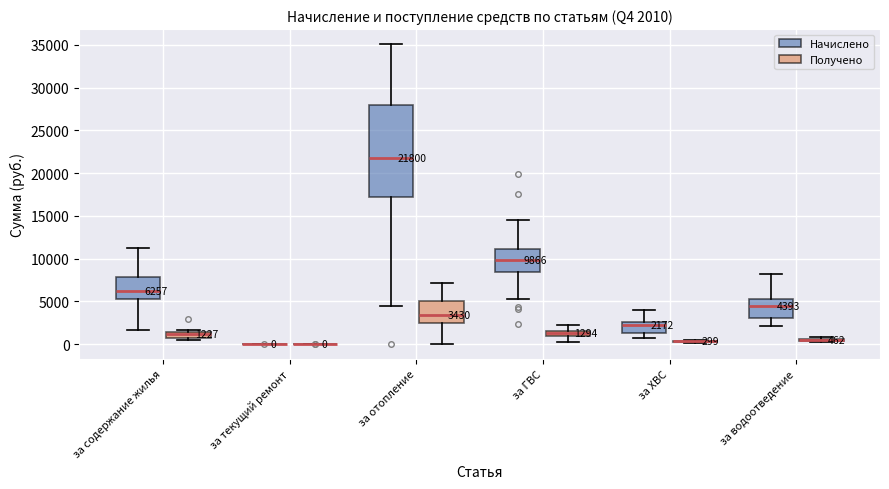

Which box is the tallest, from its lower edge to its upper edge?

за отопление (Начислено)